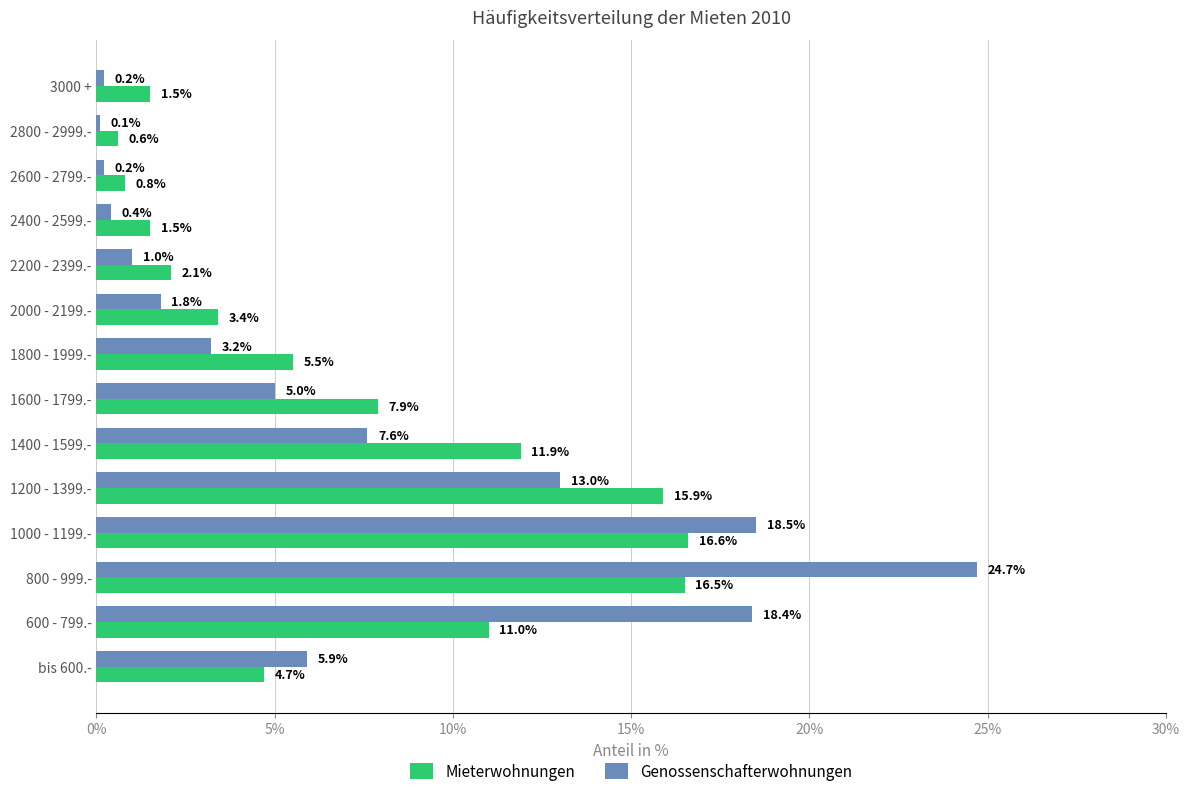

What is the difference between the highest and lowest values at 2600 - 2799.-?

0.6